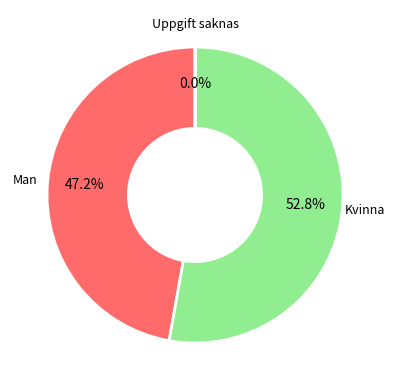

To the nearest percent, what is the difference between the largest and smallest slice percentages?

53%